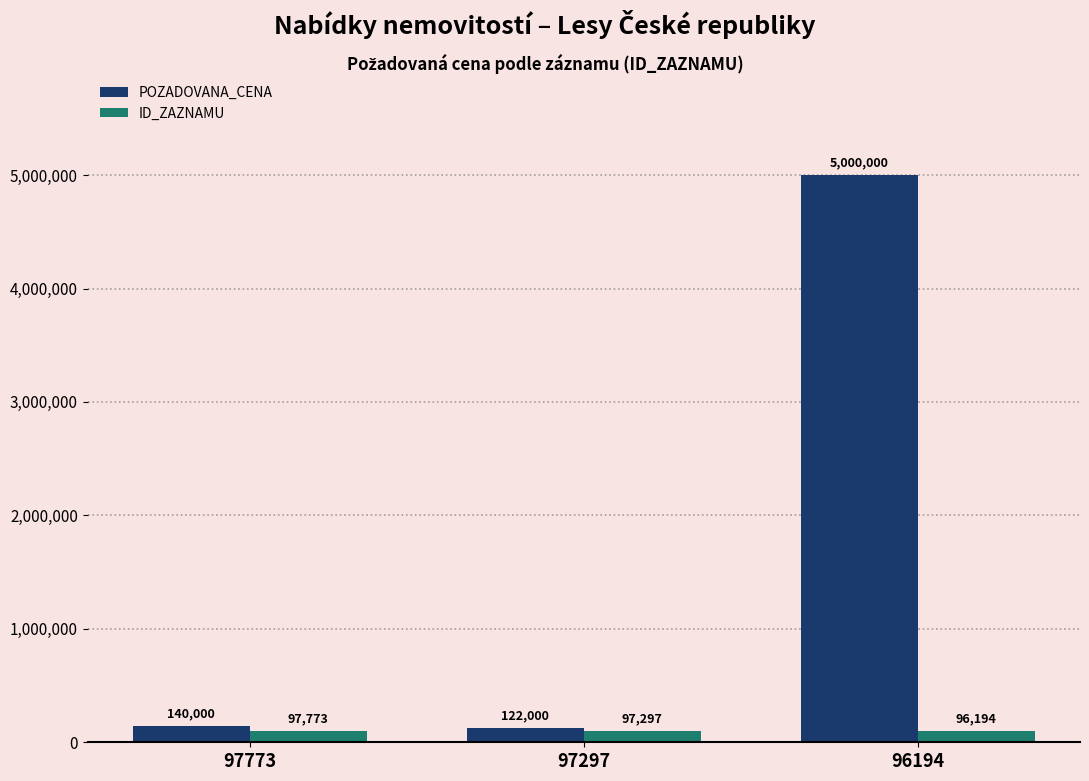

How many groups of bars are there?

3